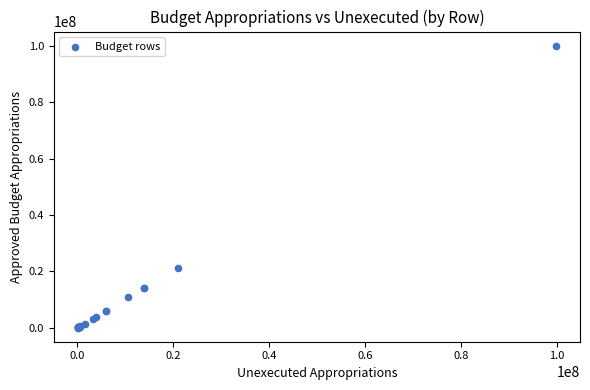

What Y value in the scatter plot is closest to 50098539?

21079220